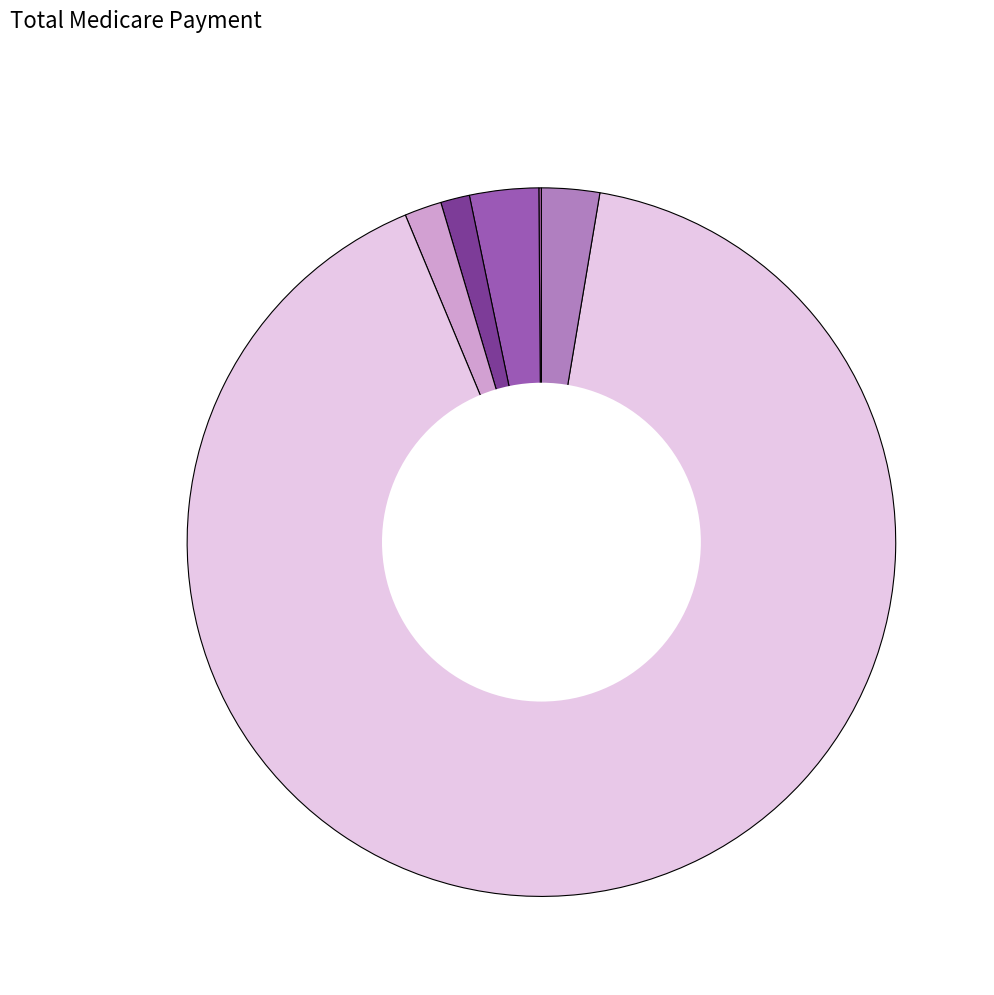

Rank the categories by value from lowest to highest.

1, 0, 21, 27, 27, 586